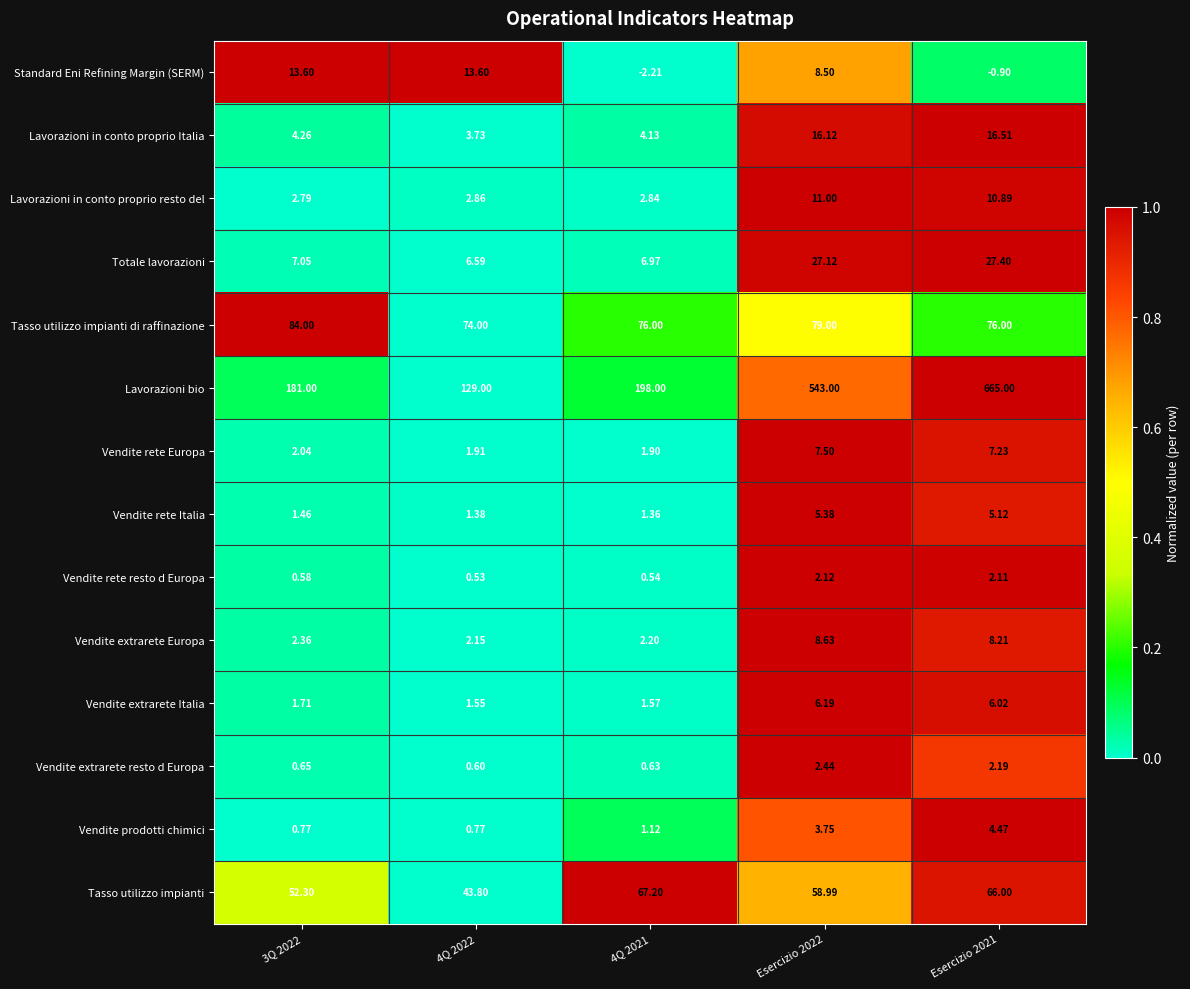

List the series in order of their peak value, highest first.

Lavorazioni bio, Tasso utilizzo impianti di raffinazione, Tasso utilizzo impianti, Totale lavorazioni, Lavorazioni in conto proprio Italia, Standard Eni Refining Margin (SERM), Lavorazioni in conto proprio resto del, Vendite extrarete Europa, Vendite rete Europa, Vendite extrarete Italia, Vendite rete Italia, Vendite prodotti chimici, Vendite extrarete resto d Europa, Vendite rete resto d Europa